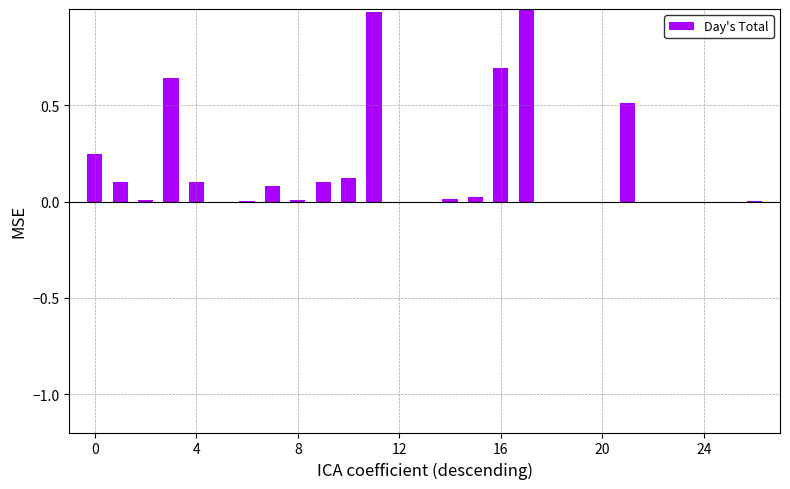

What is the sum of all values?

4.6